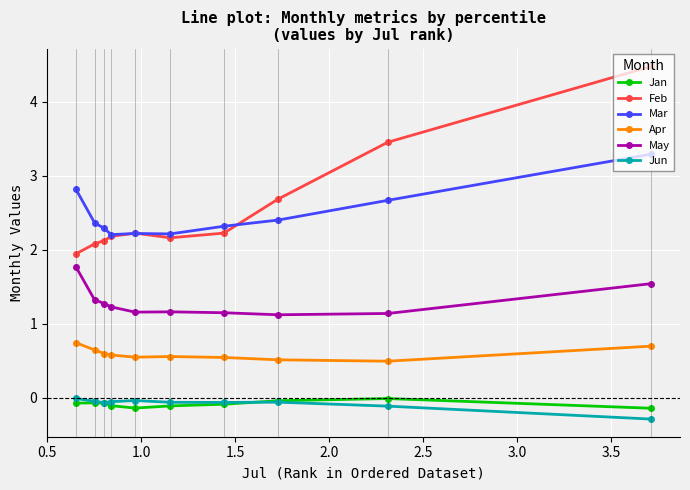

Which series has the largest range (max minus min)?

Feb